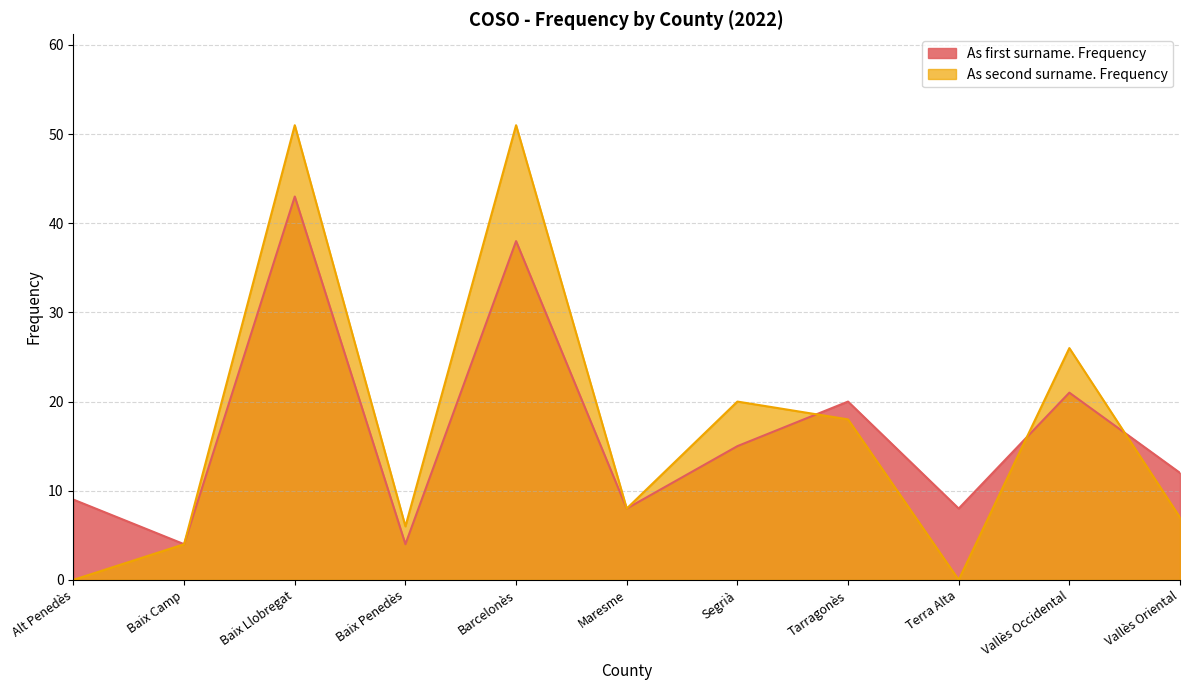

How many interior local valleys does the As first surname. Frequency series have?

4